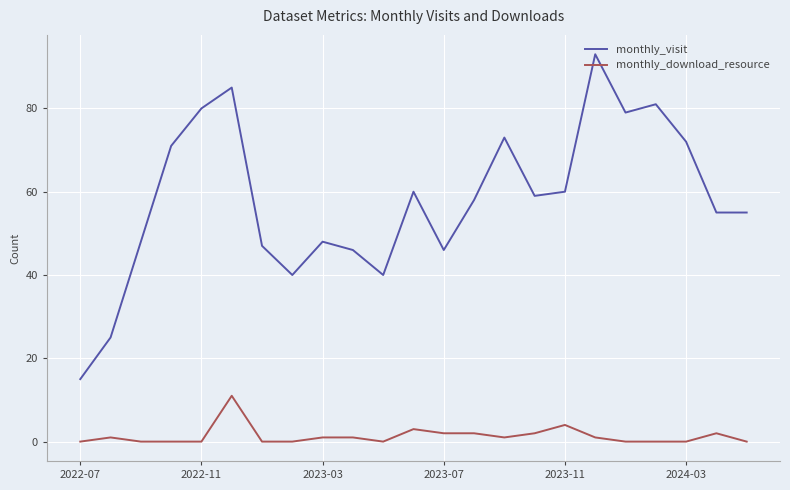

What is the difference between the second highest and minimum values in the monthly_download_resource series?

4